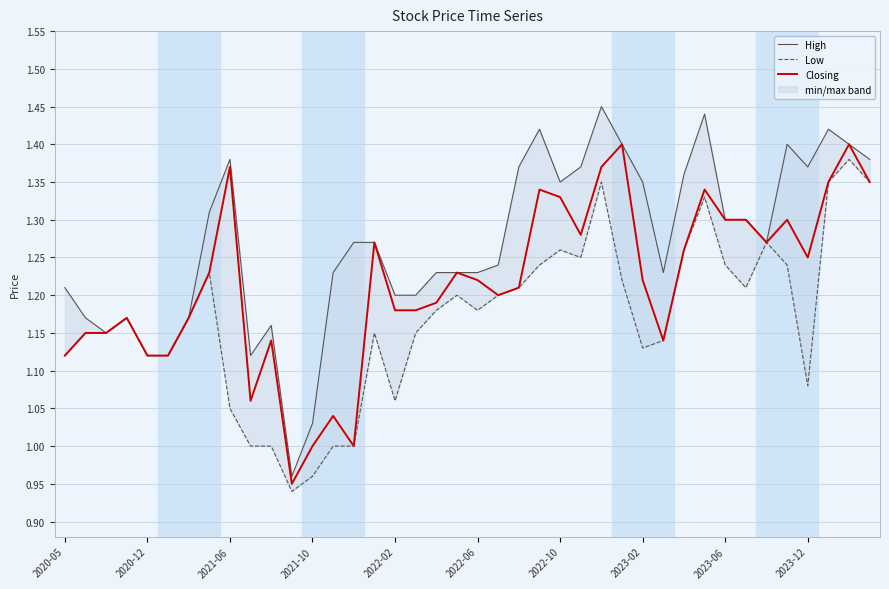

What is the sum of all High values?

50.8